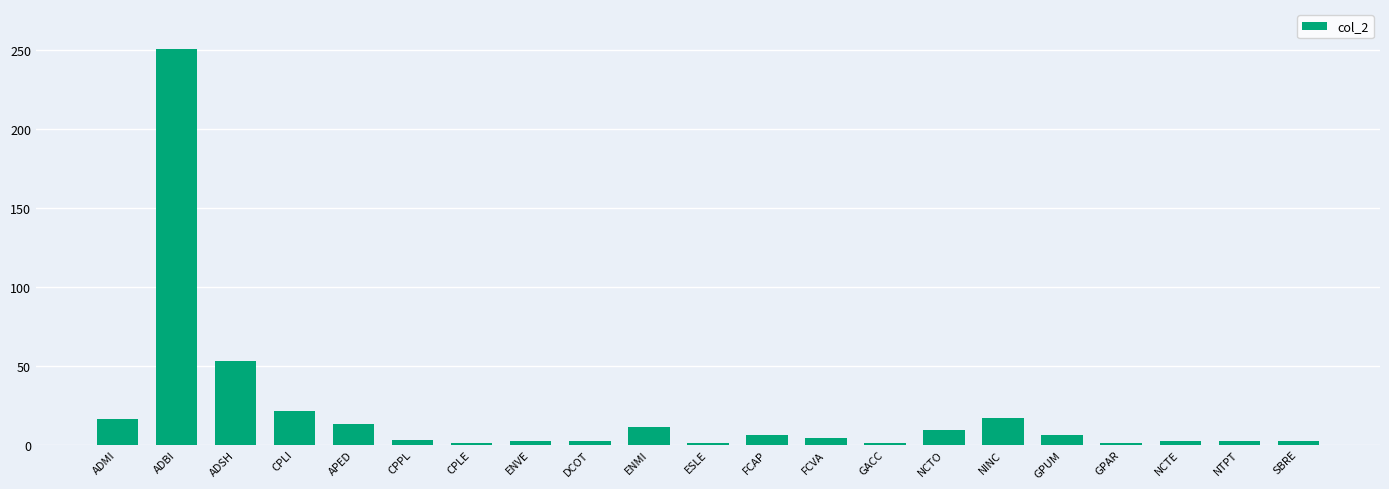

The chart shows a value of 6 at GPUM. True or false?

True